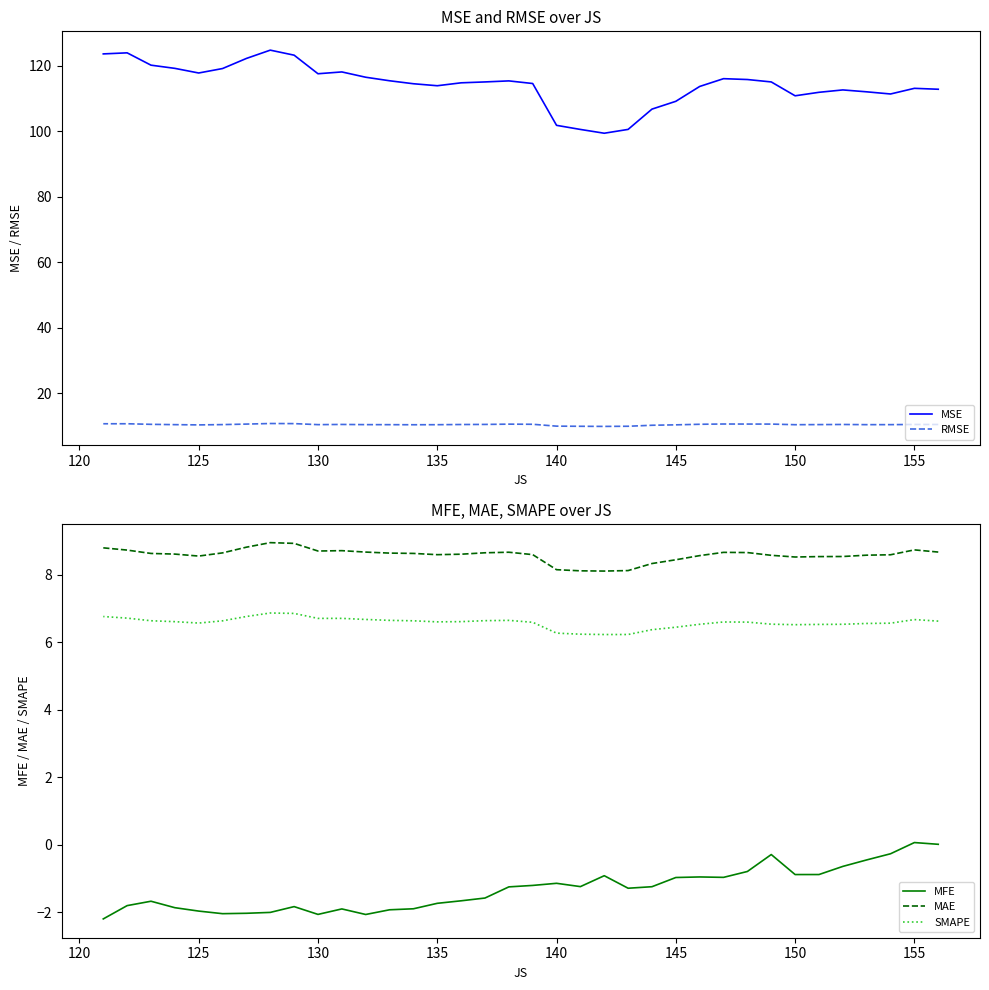

What is the minimum value for SMAPE?

6.2